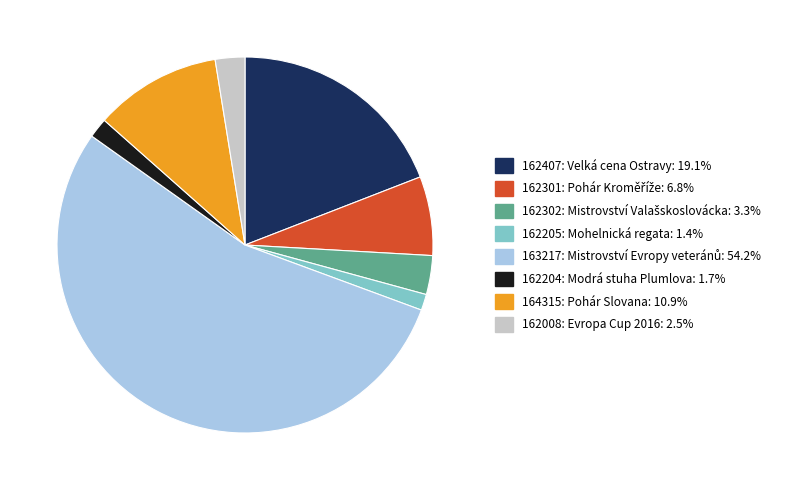

Between 162205 and 162301, which is larger?

162301